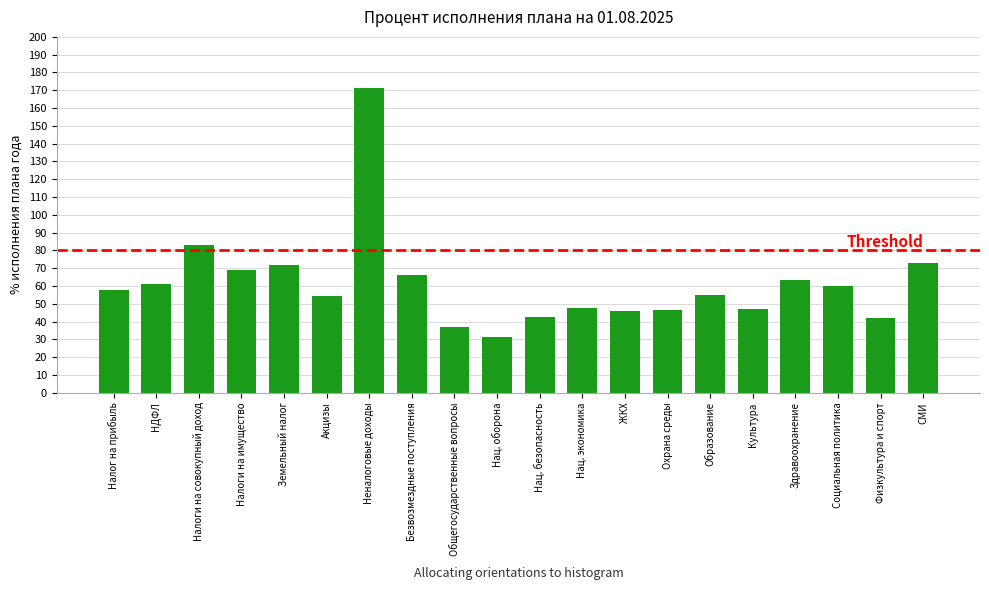

What is the approximate value at Культура?

47.2